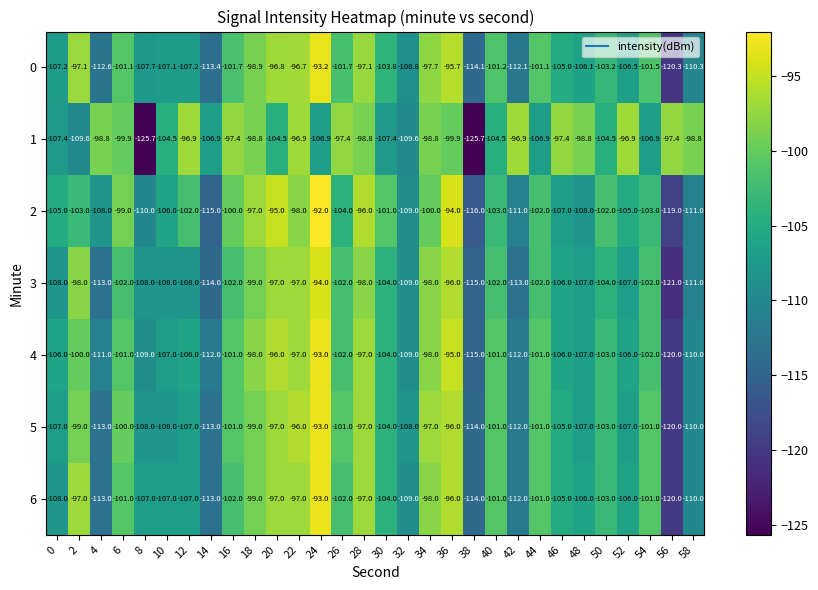

The 1 series shows -97.4 at 46. True or false?

True